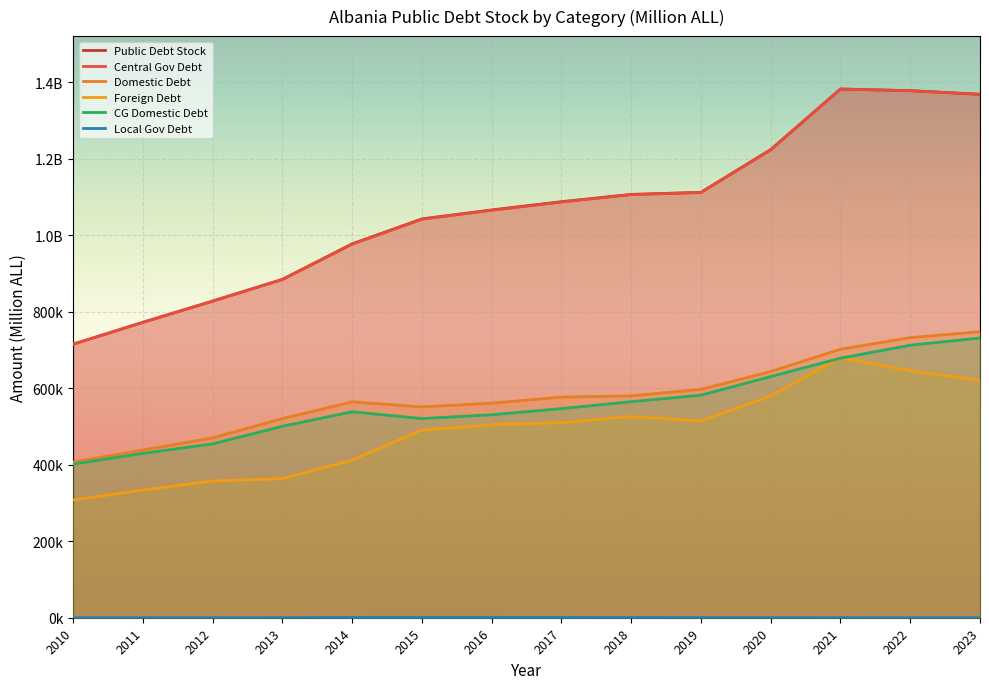

What are all the series names shown in the legend?

Public Debt Stock, Central Gov Debt, Domestic Debt, Foreign Debt, CG Domestic Debt, Local Gov Debt